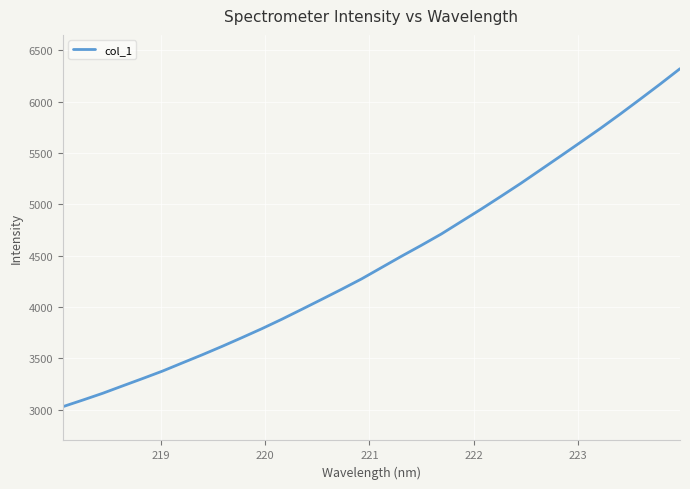

What is the difference between the maximum and minimum values?

3292.6